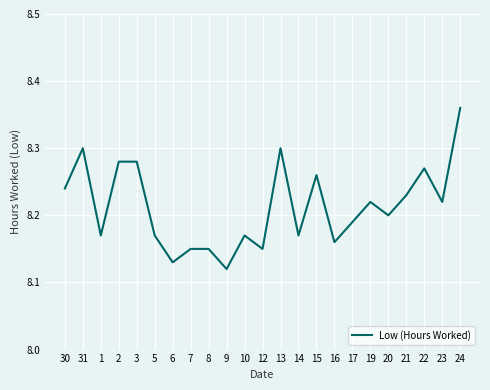

What position from the left is 14?

14